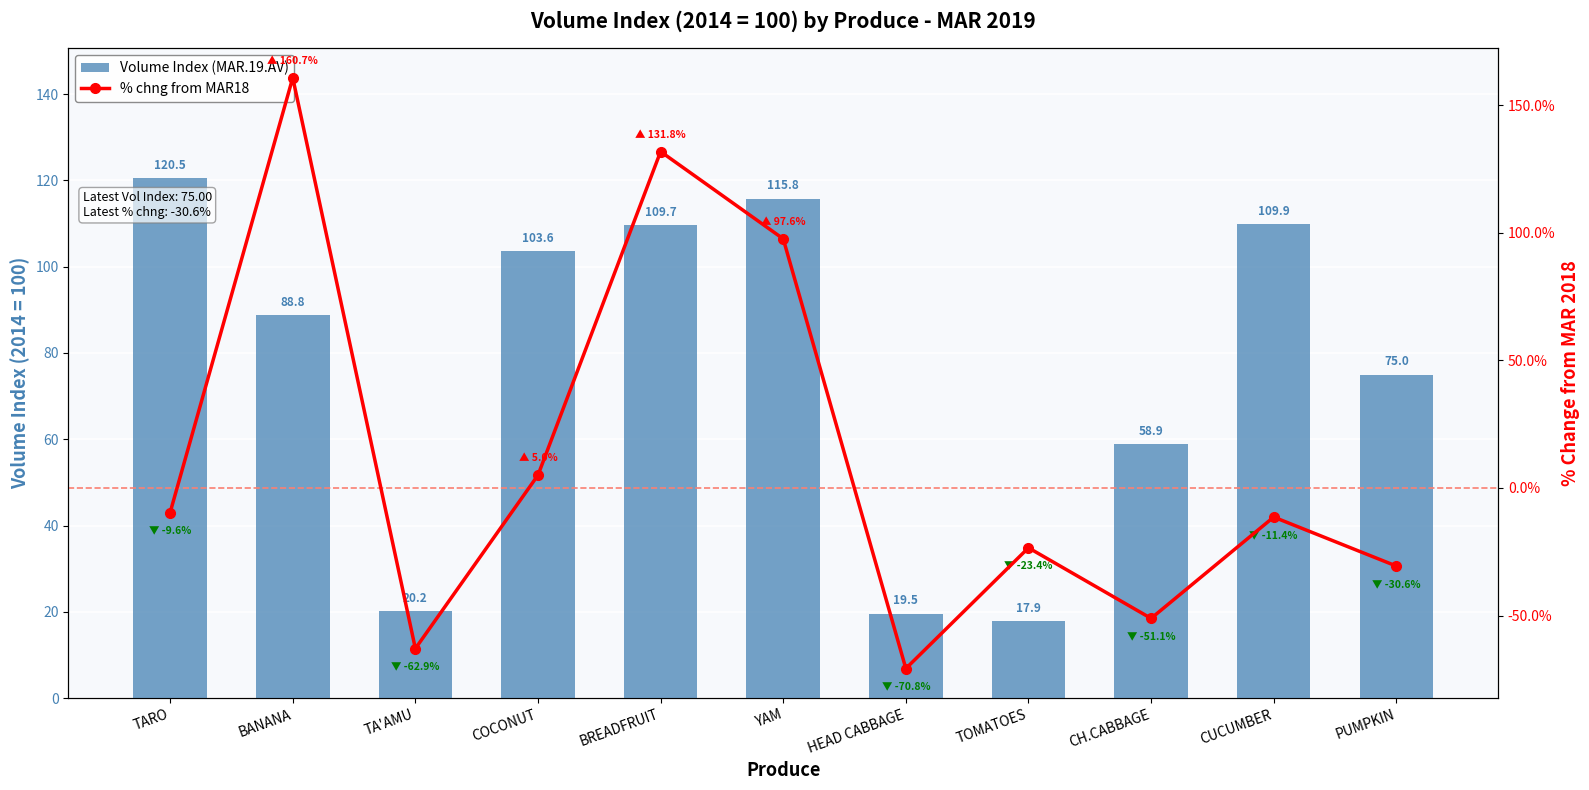

How many data points in % chng from MAR18 are above -11?

5